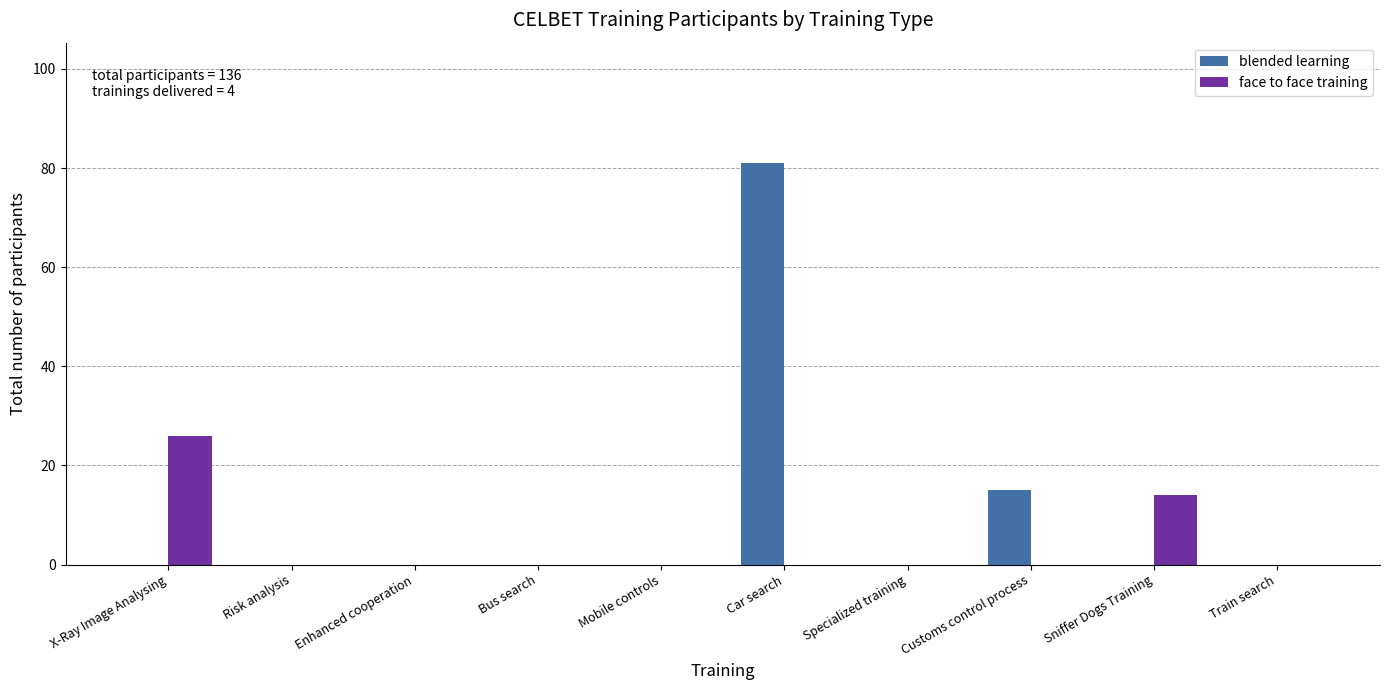

Count the number of data series in this chart.

2